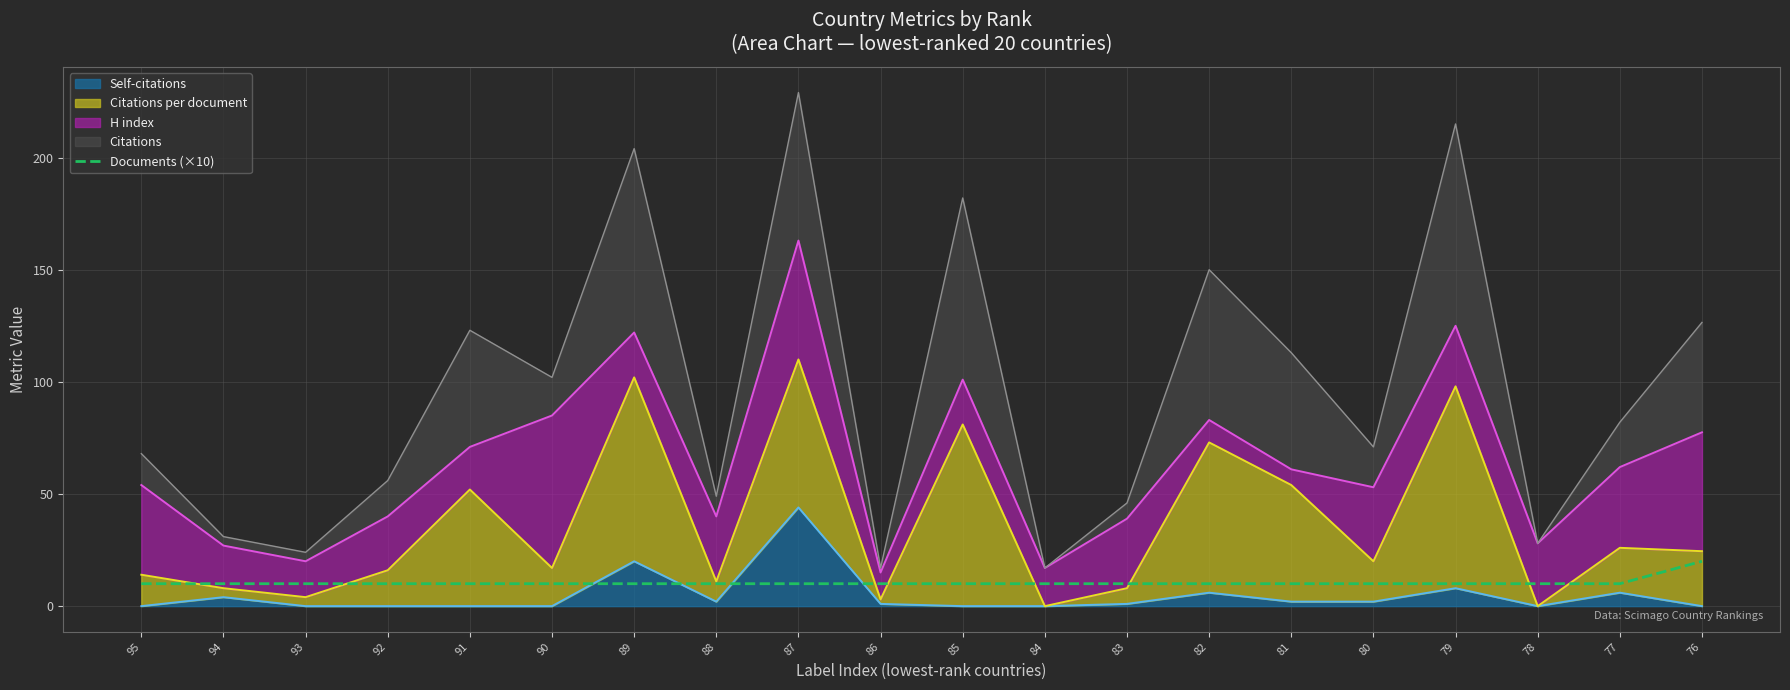

How many values are between 10 and 11?

19